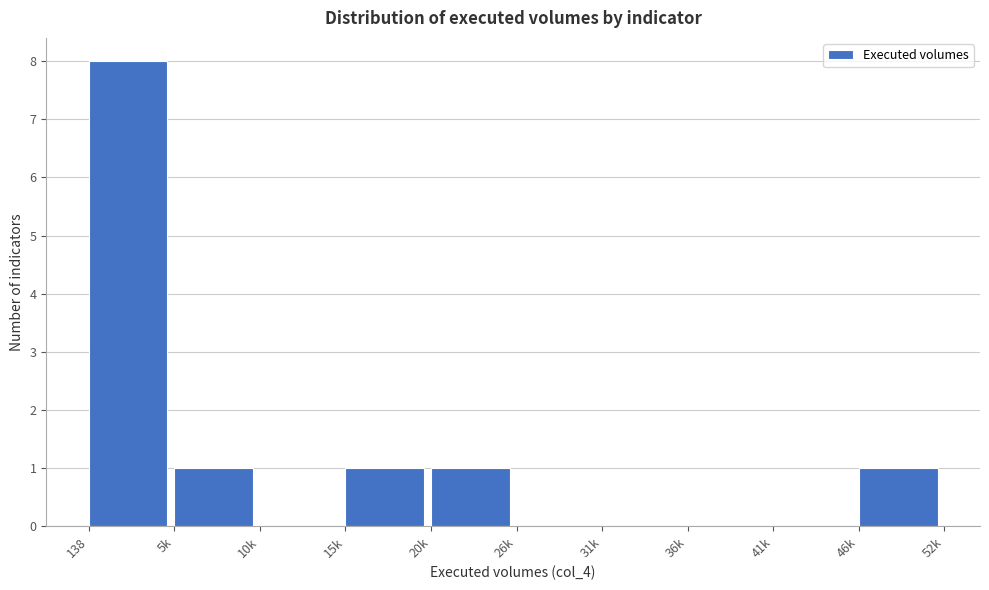

Reading left to right, list all the values displayed in this chart.

138=8	5k=1	10k=0	15k=1	20k=1	26k=0	31k=0	36k=0	41k=0	46k=1